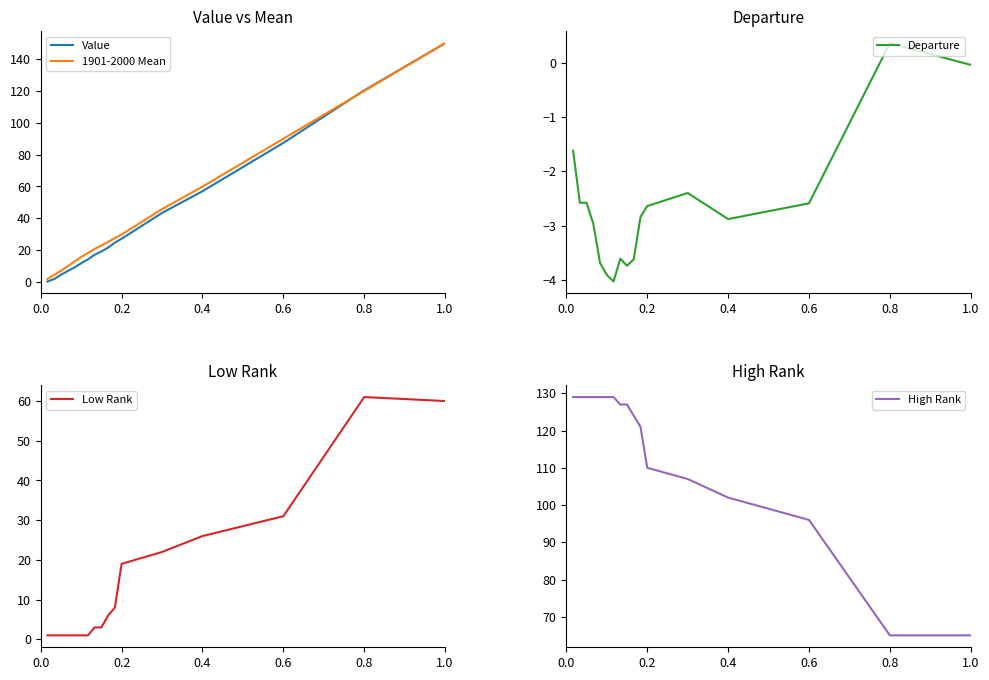

What is the maximum value for Departure?

0.4